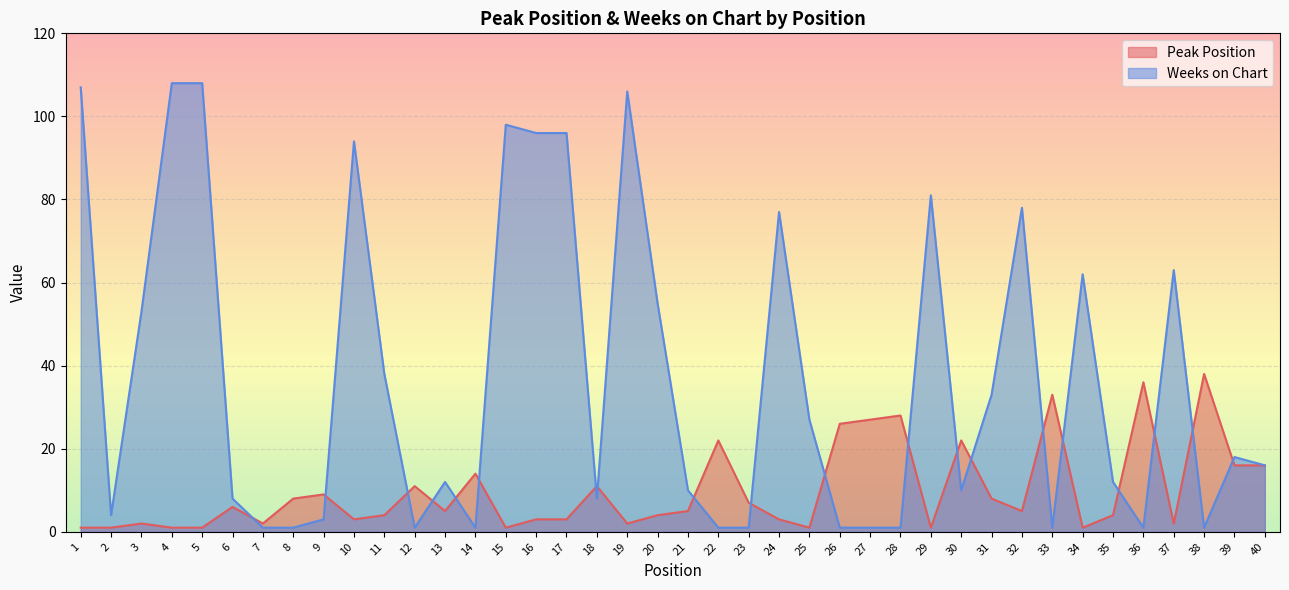

What is the sum of the Weeks on Chart values at 17 and 18?

104